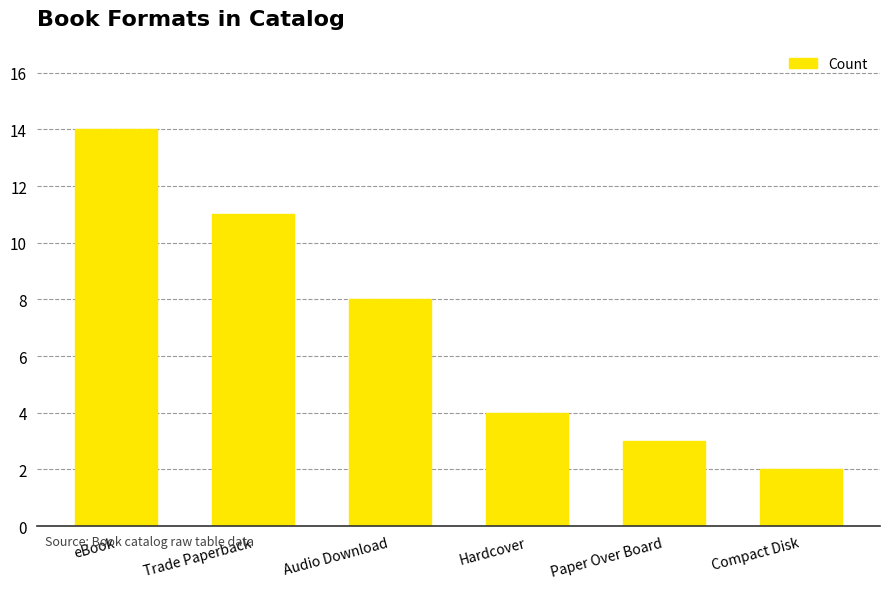

The value at Audio Download is 6. True or false?

False